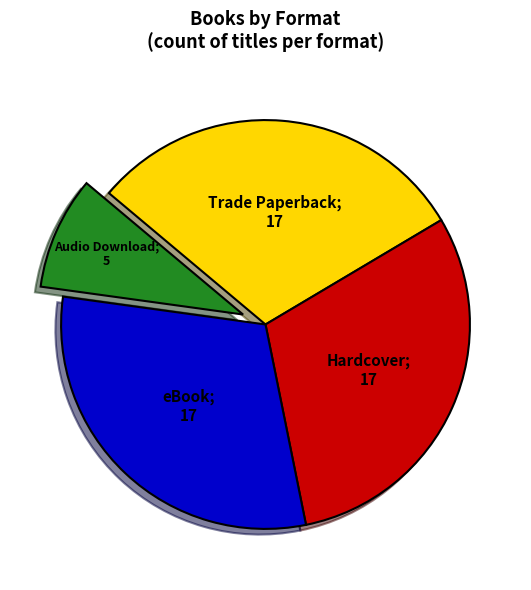

Is there any slice that represents more than half of the pie?

No